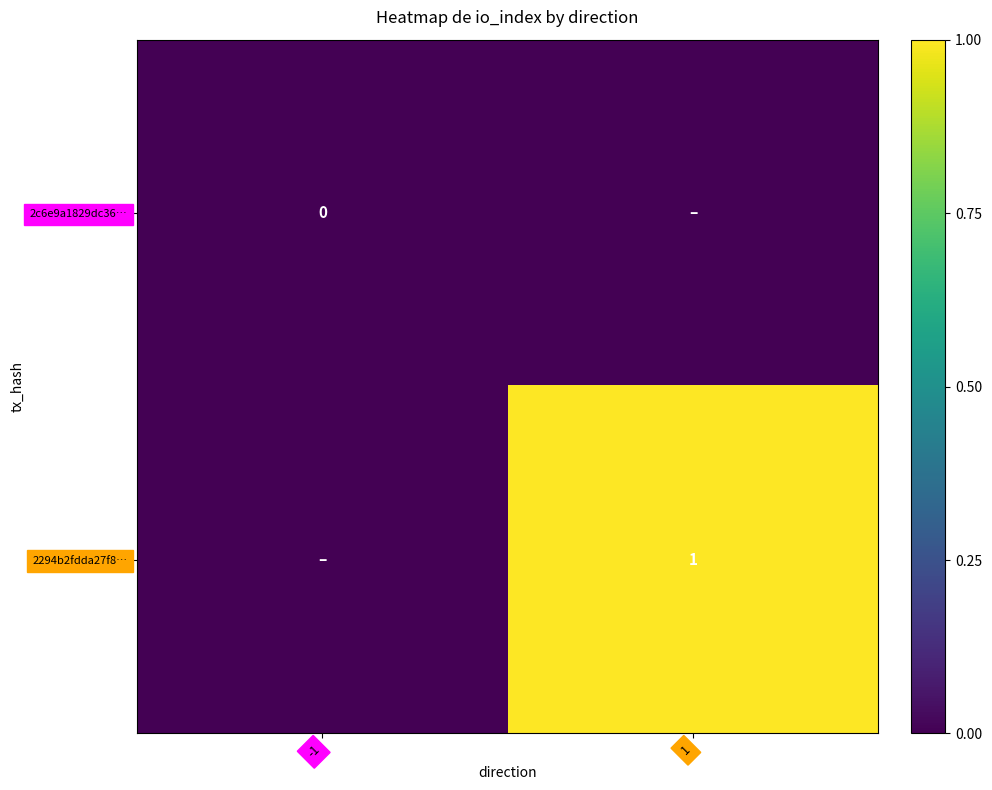

Is it true that 2294b2fdda27f8… equals 2 at 1?

False